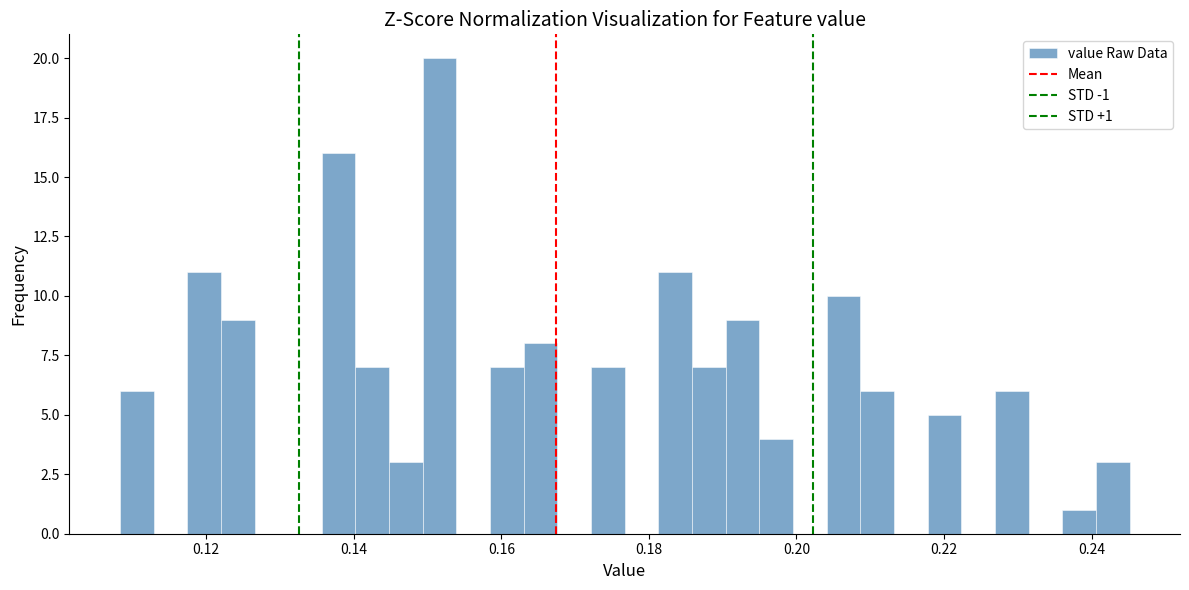

Read against the x-axis, roughly where is the centre of the tallest bar?

0.152